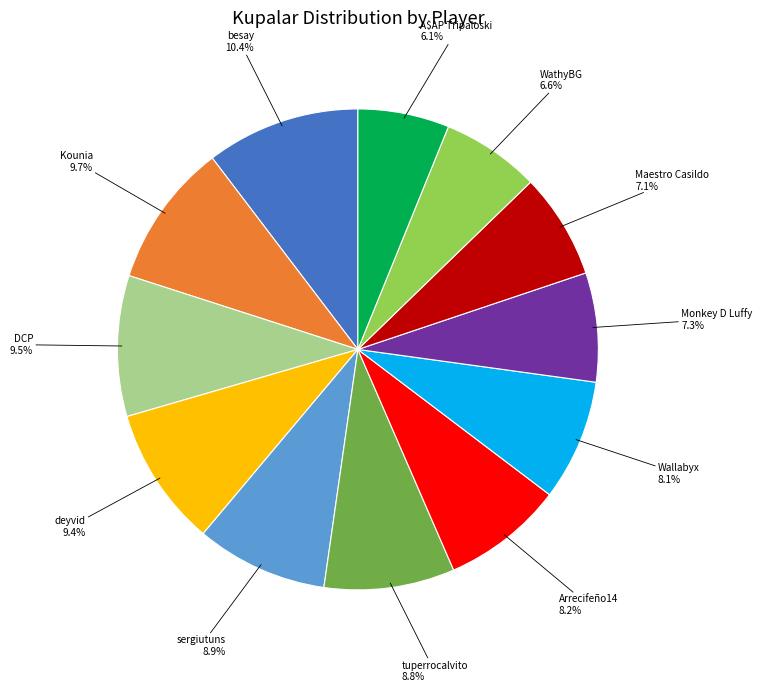

Is there a majority slice in this chart?

No